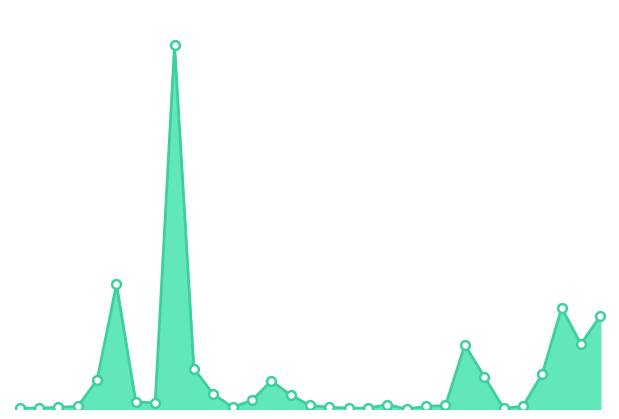

How many lines are shown in the chart?

1